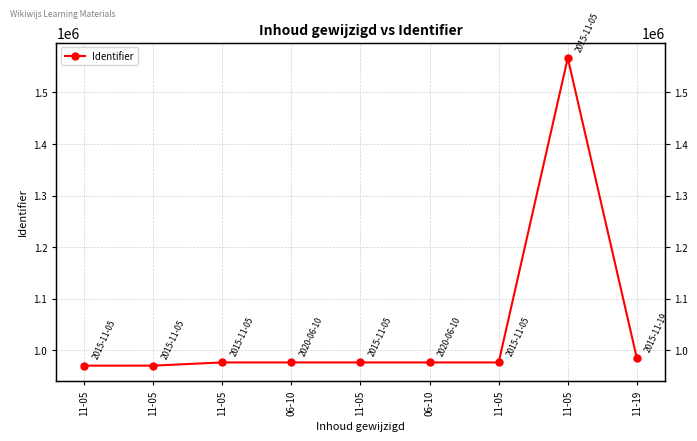

True or false: the data has more than 0 interior local peaks.

True